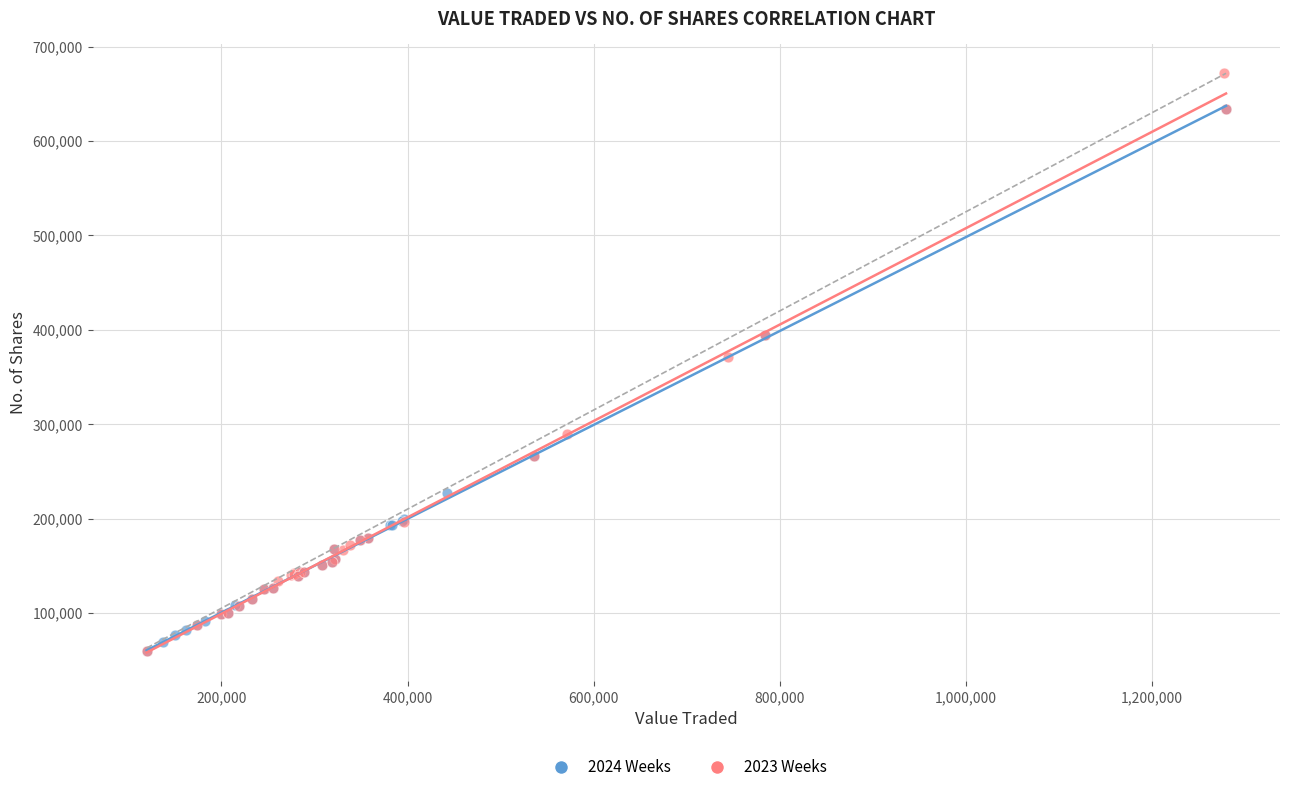

What are all the series names shown in the legend?

2024 Weeks, 2023 Weeks